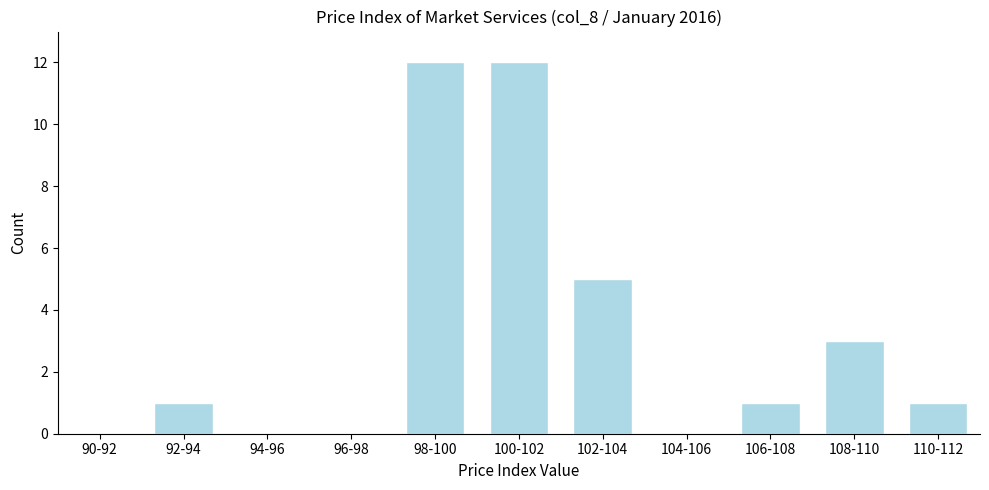

Reading left to right, transcribe all the data shown in this chart.

90-92=0	92-94=1	94-96=0	96-98=0	98-100=12	100-102=12	102-104=5	104-106=0	106-108=1	108-110=3	110-112=1